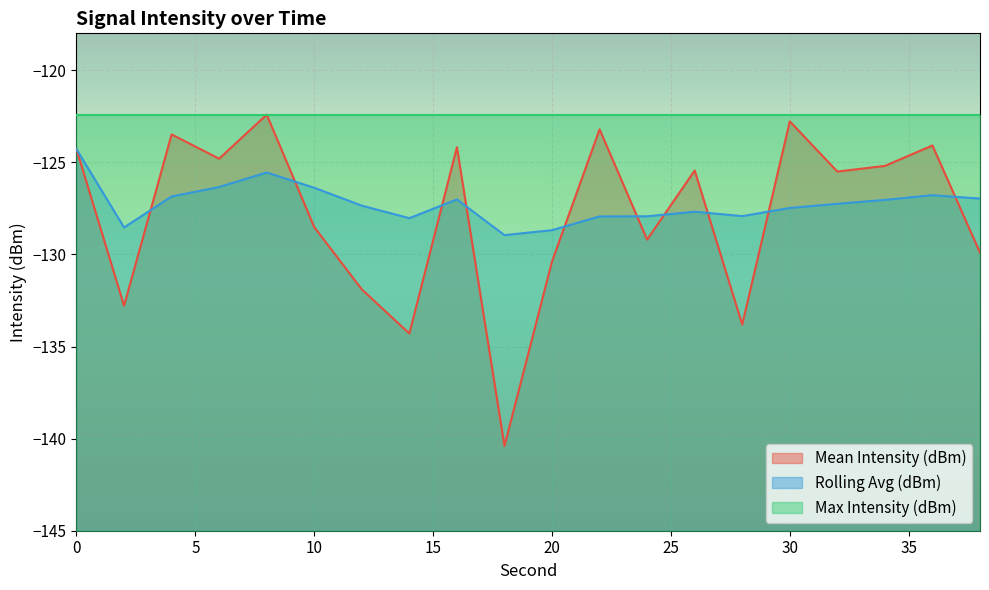

Which series ends up on top after the final intersection of Mean Intensity (dBm) and Rolling Avg (dBm)?

Rolling Avg (dBm)